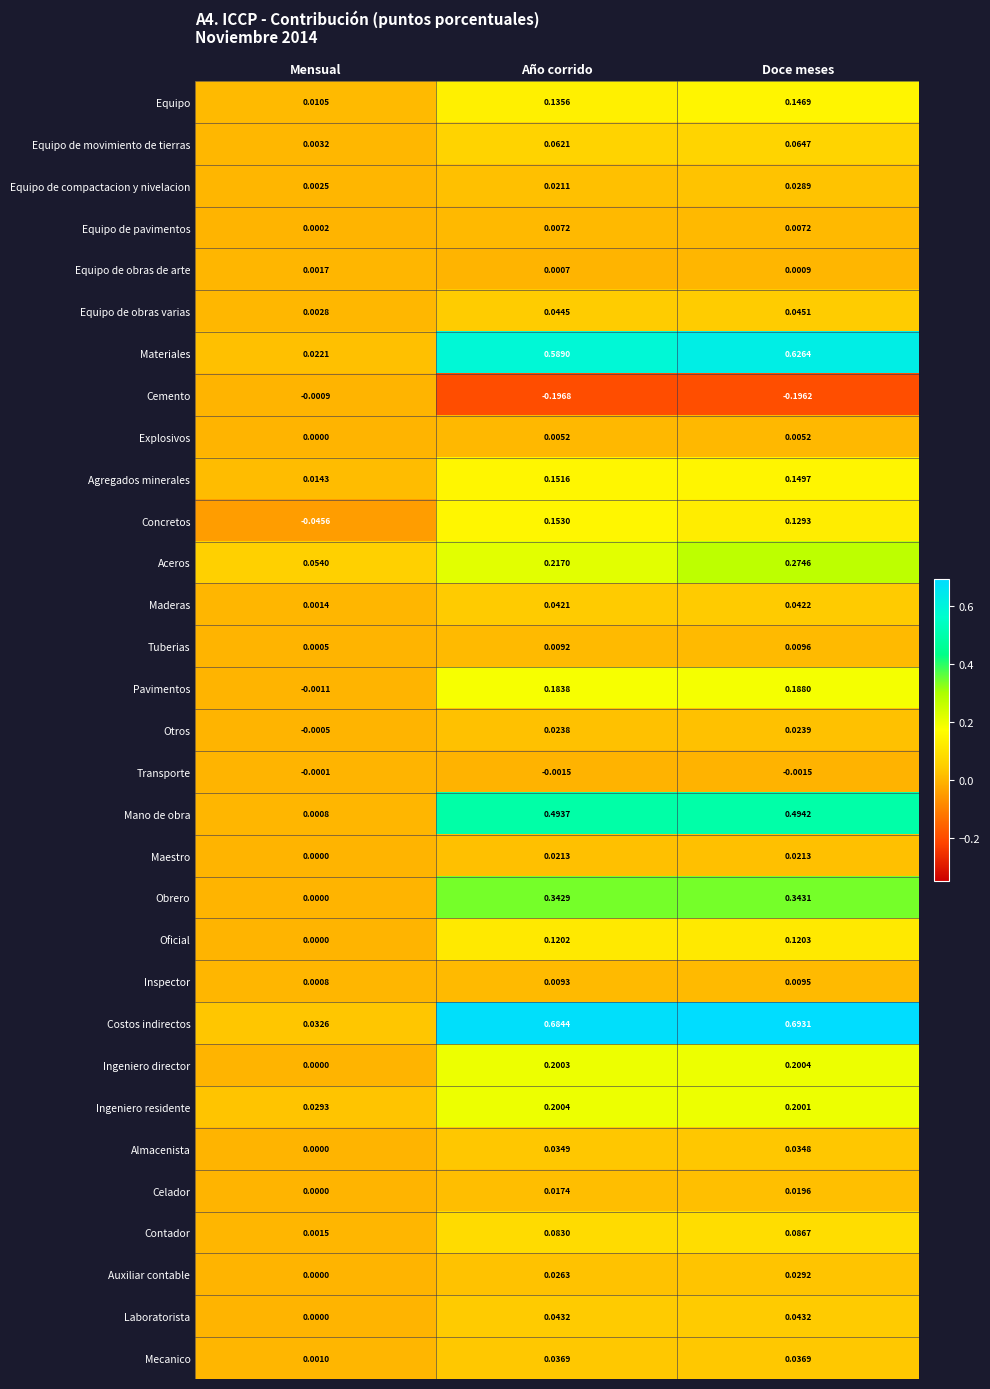

Which series has the widest spread of values?

Costos indirectos